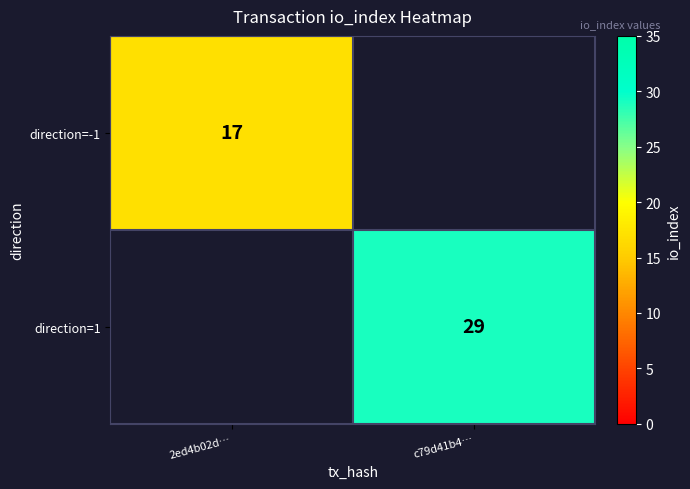

The value of direction=1 at c79d41b4… is 18.9. True or false?

False